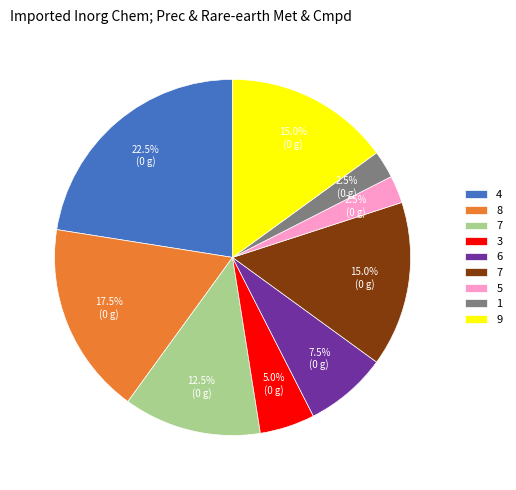

Is there any slice that represents more than half of the pie?

No